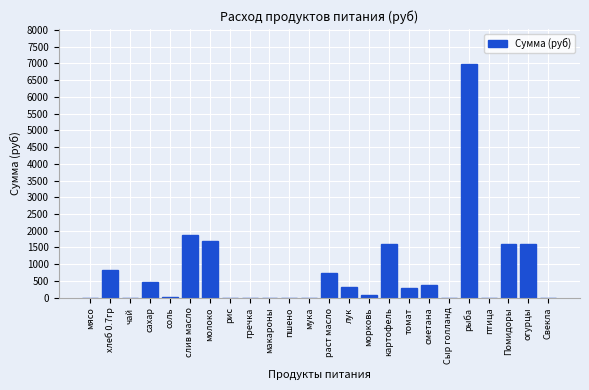

Is it true that the value at слив масло is 1885.5?

True